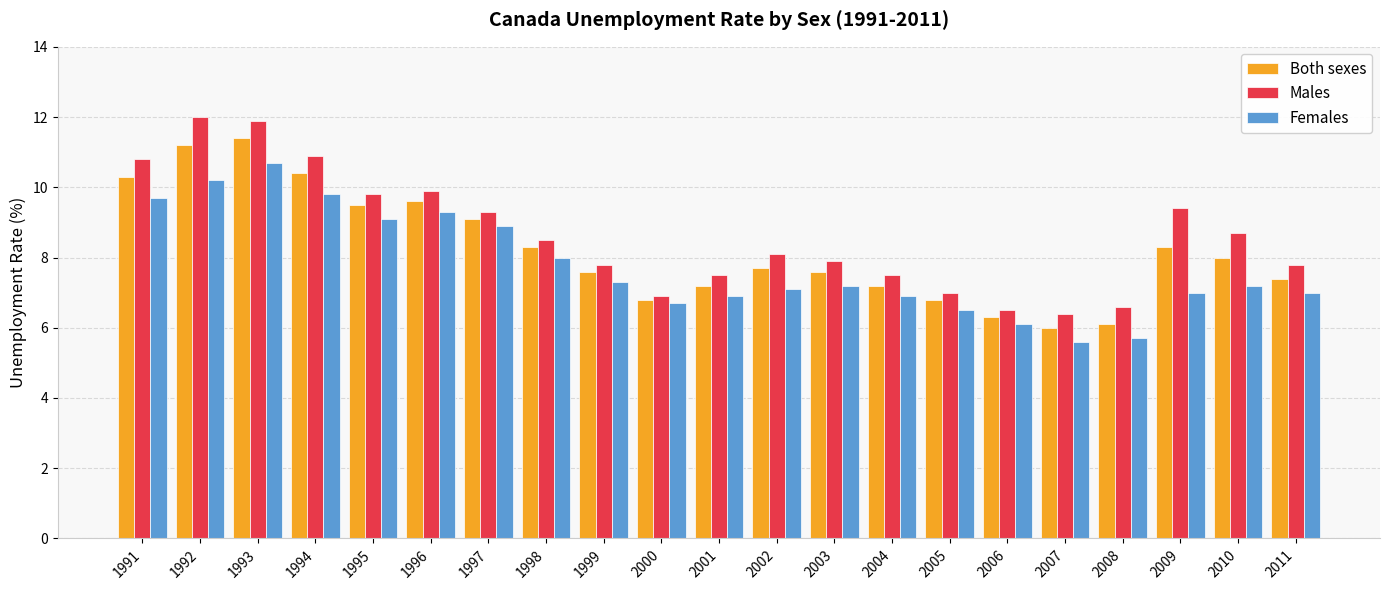

What is the highest value of the Males series?

12.0